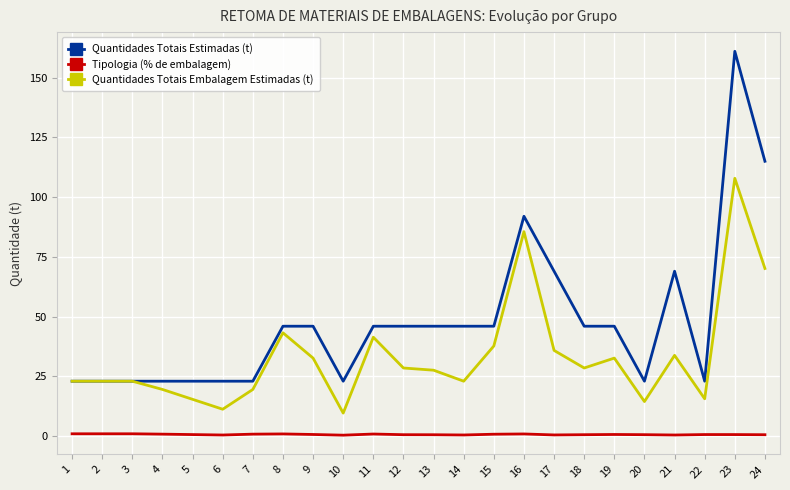

What is the total value across all series at 3?

47.0